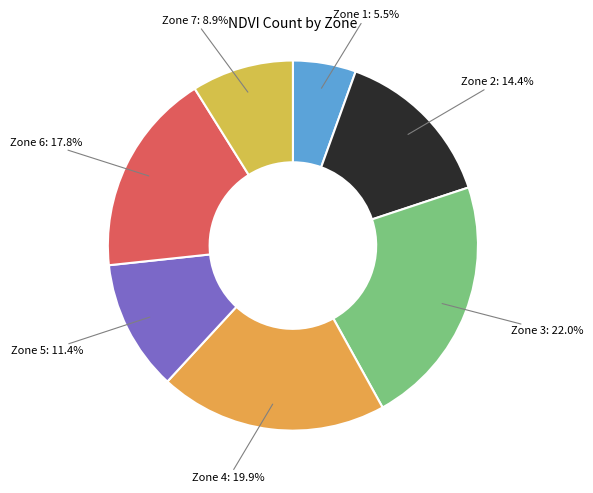

To the nearest percent, what is the difference between the largest and smallest slice percentages?

17%